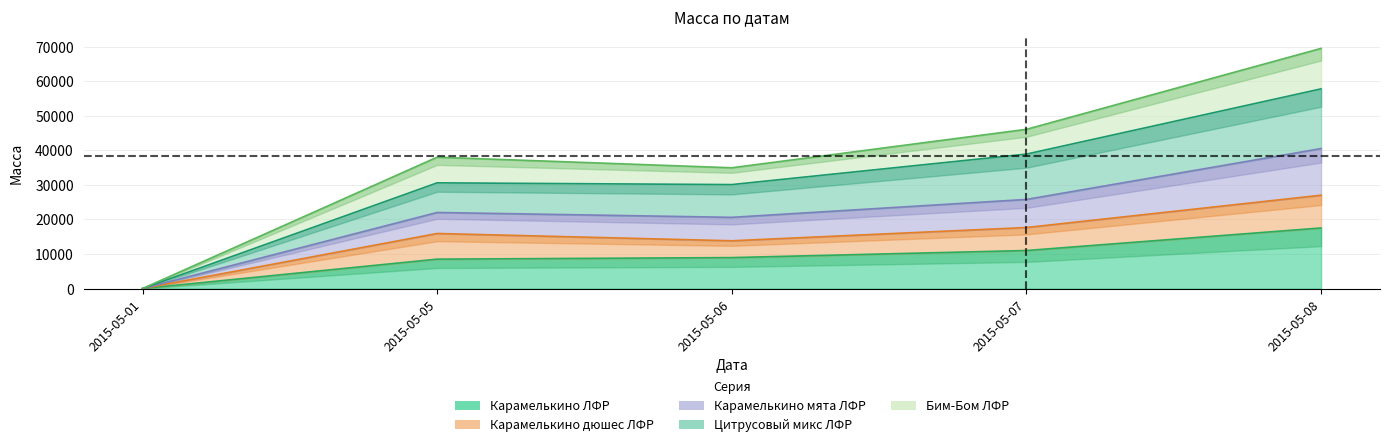

How many values in the Карамелькино ЛФР series exceed 8960?

2